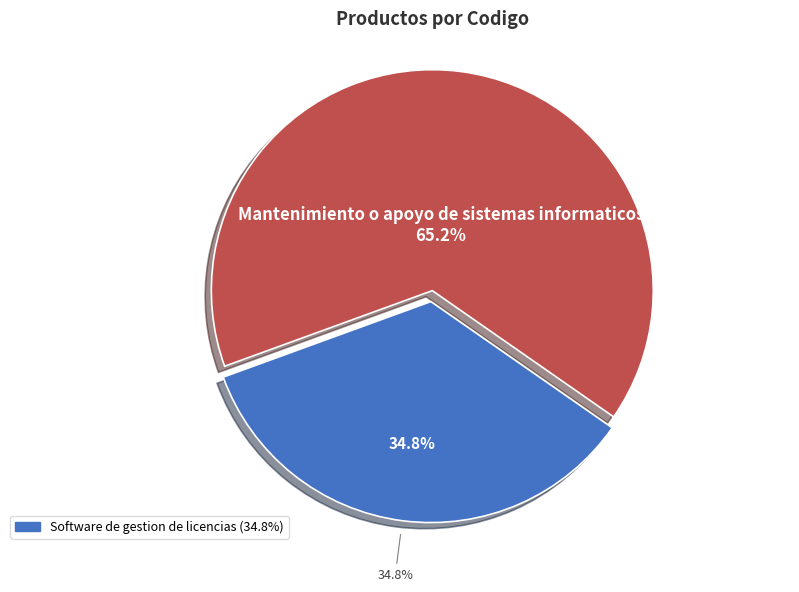

To the nearest percent, what is the difference between the Mantenimiento o apoyo de sistemas informaticos and Software de gestion de licencias slice percentages?

30%